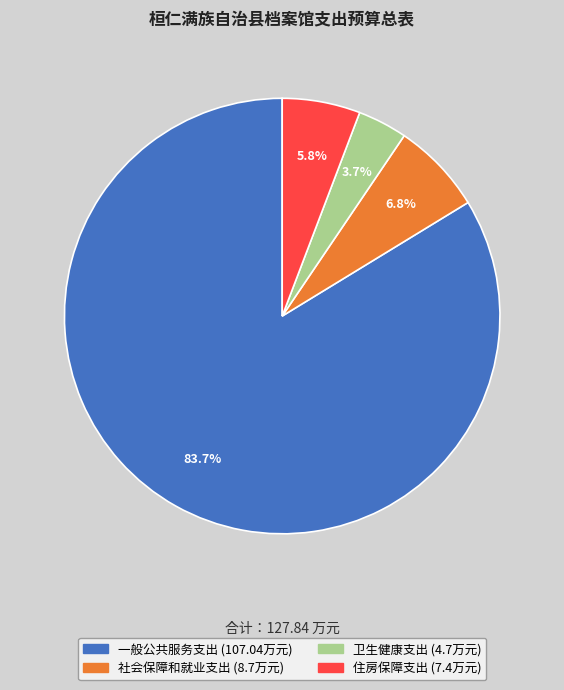

Is the sum of 一般公共服务支出 and 卫生健康支出 greater than half?

Yes